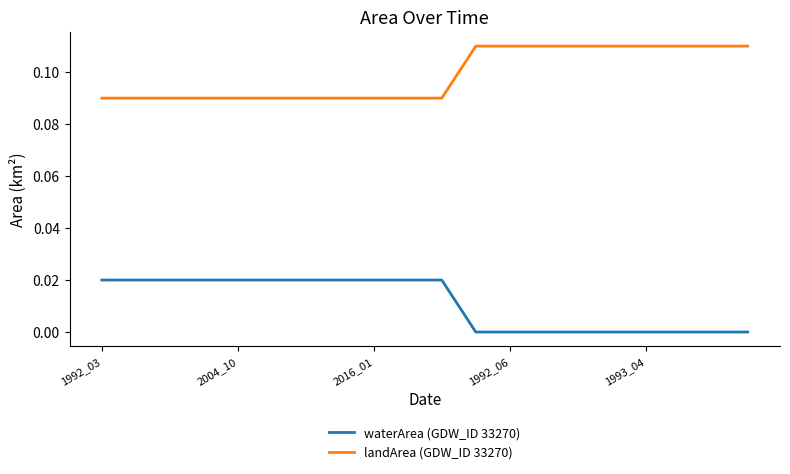

True or false: waterArea (GDW_ID 33270) and landArea (GDW_ID 33270) cross at least once.

False